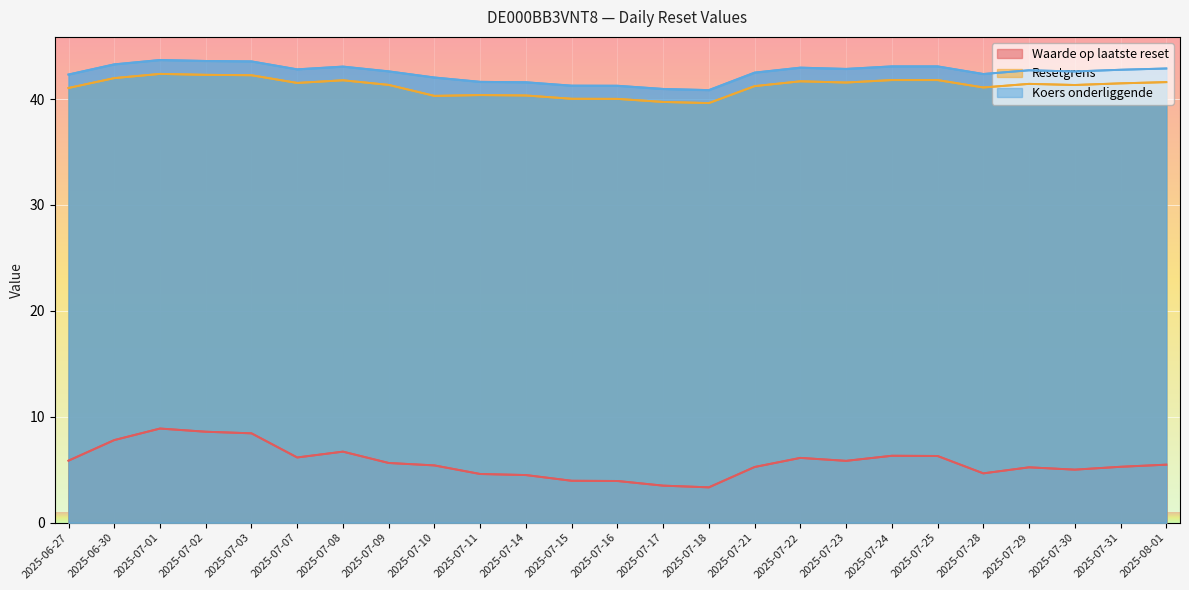

Reading left to right, what are all the values shown in this chart?

Waarde op laatste reset: 2025-06-27=5.9	2025-06-30=7.8	2025-07-01=8.9	2025-07-02=8.6	2025-07-03=8.4	2025-07-07=6.2	2025-07-08=6.7	2025-07-09=5.6	2025-07-10=5.4	2025-07-11=4.6	2025-07-14=4.5	2025-07-15=4.0	2025-07-16=3.9	2025-07-17=3.5	2025-07-18=3.3	2025-07-21=5.3	2025-07-22=6.1	2025-07-23=5.8	2025-07-24=6.3	2025-07-25=6.3	2025-07-28=4.7	2025-07-29=5.2	2025-07-30=5.0	2025-07-31=5.3	2025-08-01=5.5
Resetgrens: 2025-06-27=41.0	2025-06-30=42.0	2025-07-01=42.4	2025-07-02=42.3	2025-07-03=42.2	2025-07-07=41.5	2025-07-08=41.8	2025-07-09=41.3	2025-07-10=40.3	2025-07-11=40.4	2025-07-14=40.3	2025-07-15=40.0	2025-07-16=40.0	2025-07-17=39.7	2025-07-18=39.6	2025-07-21=41.2	2025-07-22=41.7	2025-07-23=41.6	2025-07-24=41.8	2025-07-25=41.8	2025-07-28=41.1	2025-07-29=41.4	2025-07-30=41.3	2025-07-31=41.5	2025-08-01=41.6
Koers onderliggende: 2025-06-27=42.3	2025-06-30=43.3	2025-07-01=43.7	2025-07-02=43.6	2025-07-03=43.5	2025-07-07=42.8	2025-07-08=43.1	2025-07-09=42.6	2025-07-10=42.0	2025-07-11=41.6	2025-07-14=41.6	2025-07-15=41.3	2025-07-16=41.2	2025-07-17=41.0	2025-07-18=40.8	2025-07-21=42.5	2025-07-22=43.0	2025-07-23=42.8	2025-07-24=43.1	2025-07-25=43.1	2025-07-28=42.4	2025-07-29=42.7	2025-07-30=42.6	2025-07-31=42.8	2025-08-01=42.9